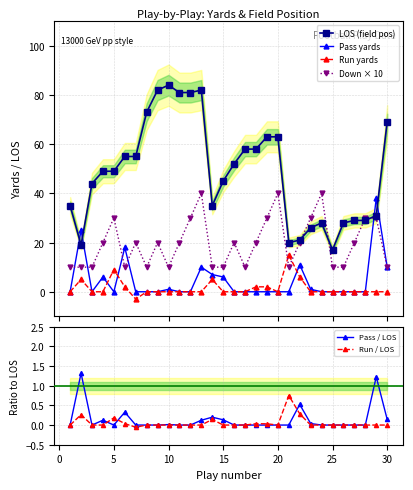

Which series has the largest total across all categories?

LOS (field pos)